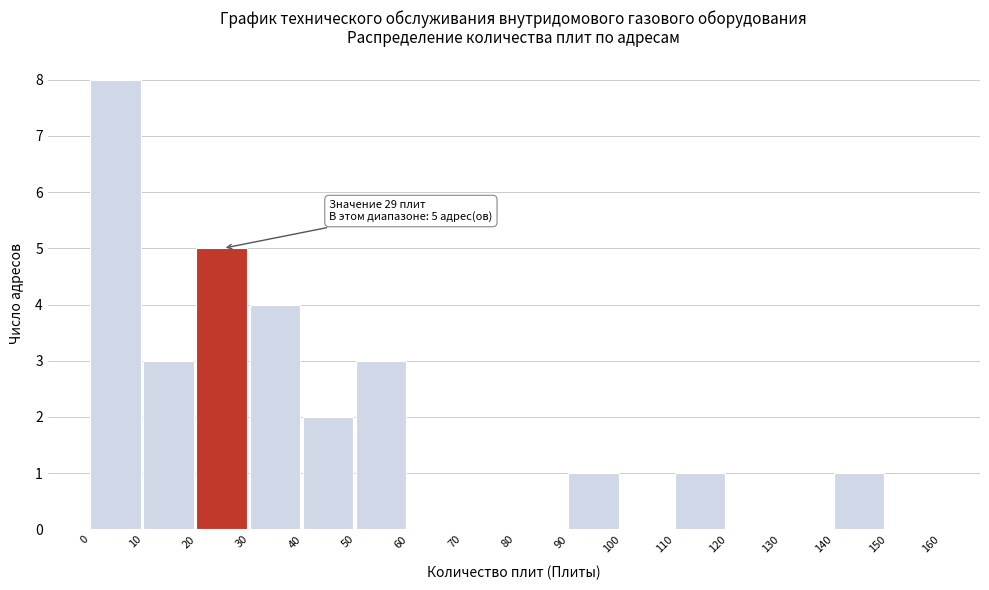

Over which range of the x-axis is the bar tallest?

0 to 10